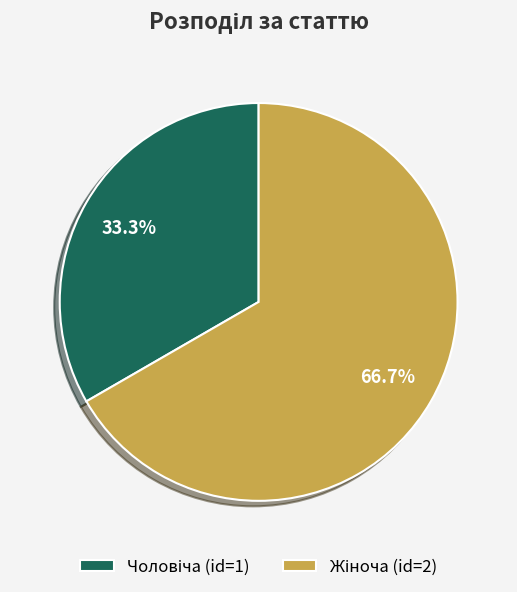

Is there any slice that represents more than half of the pie?

Yes